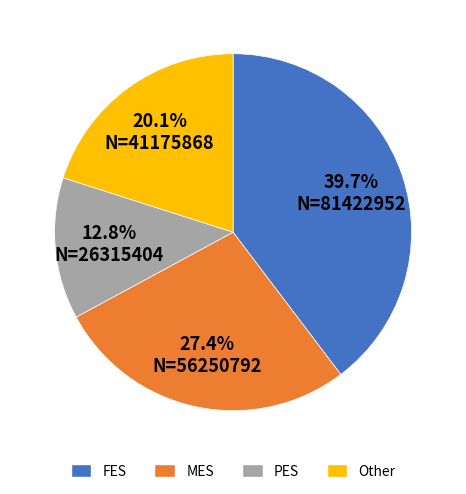

Is there a majority slice in this chart?

No